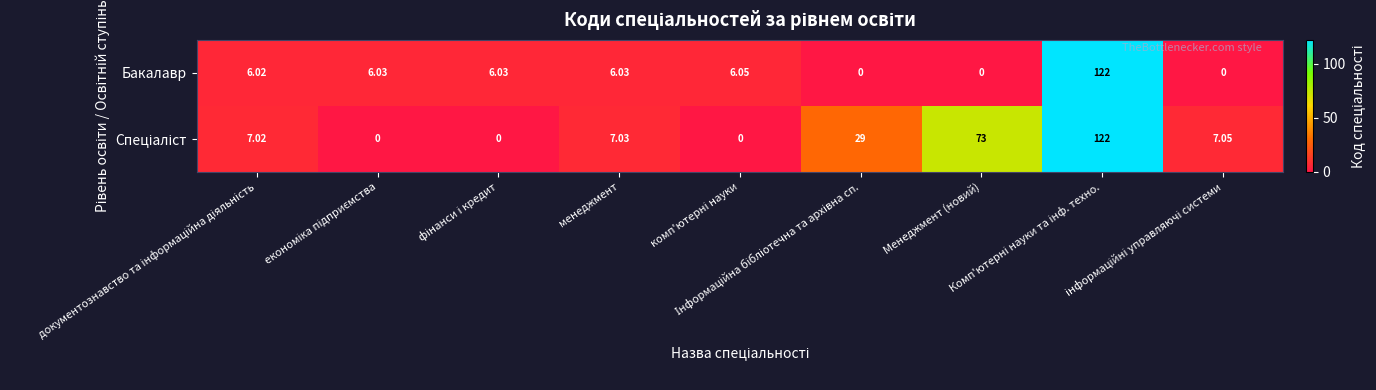

How many data points does each series have?

9